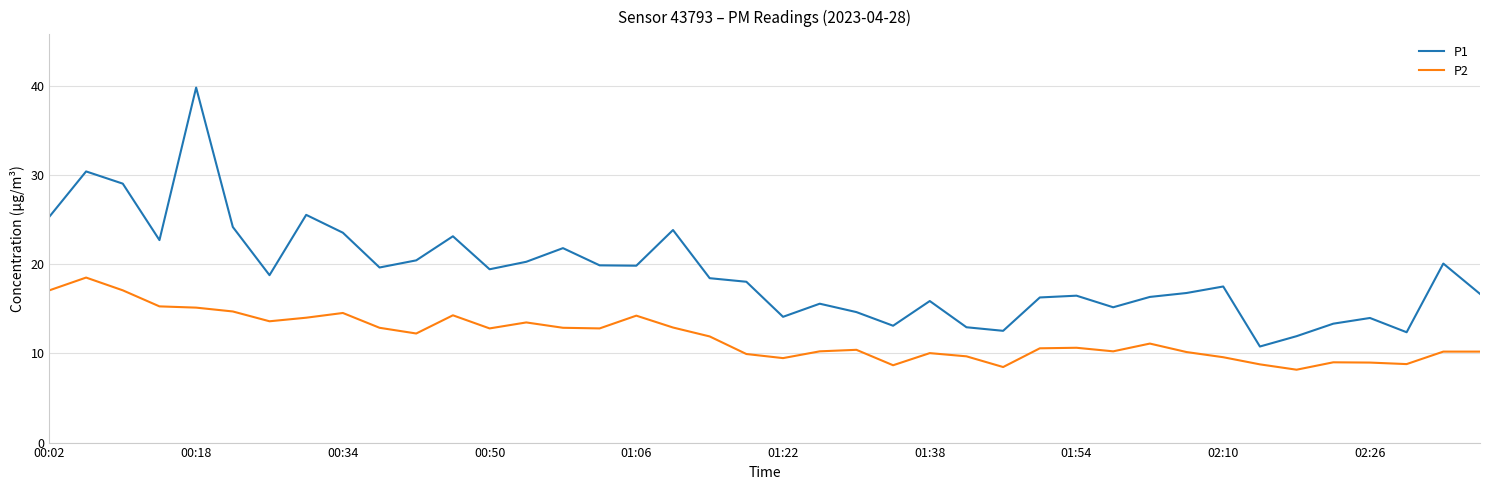

Which series has the largest total across all categories?

P1